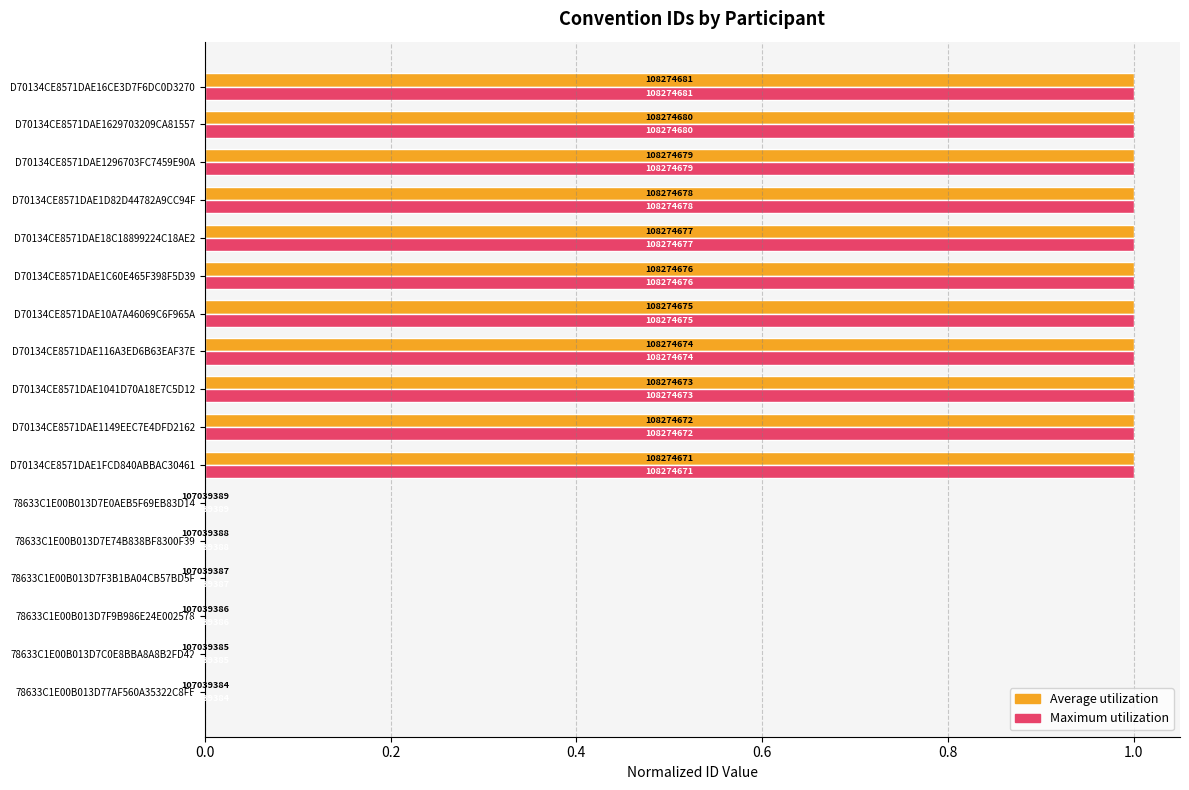

What is the difference between the second highest and second lowest values in the Maximum utilization series?

1.0